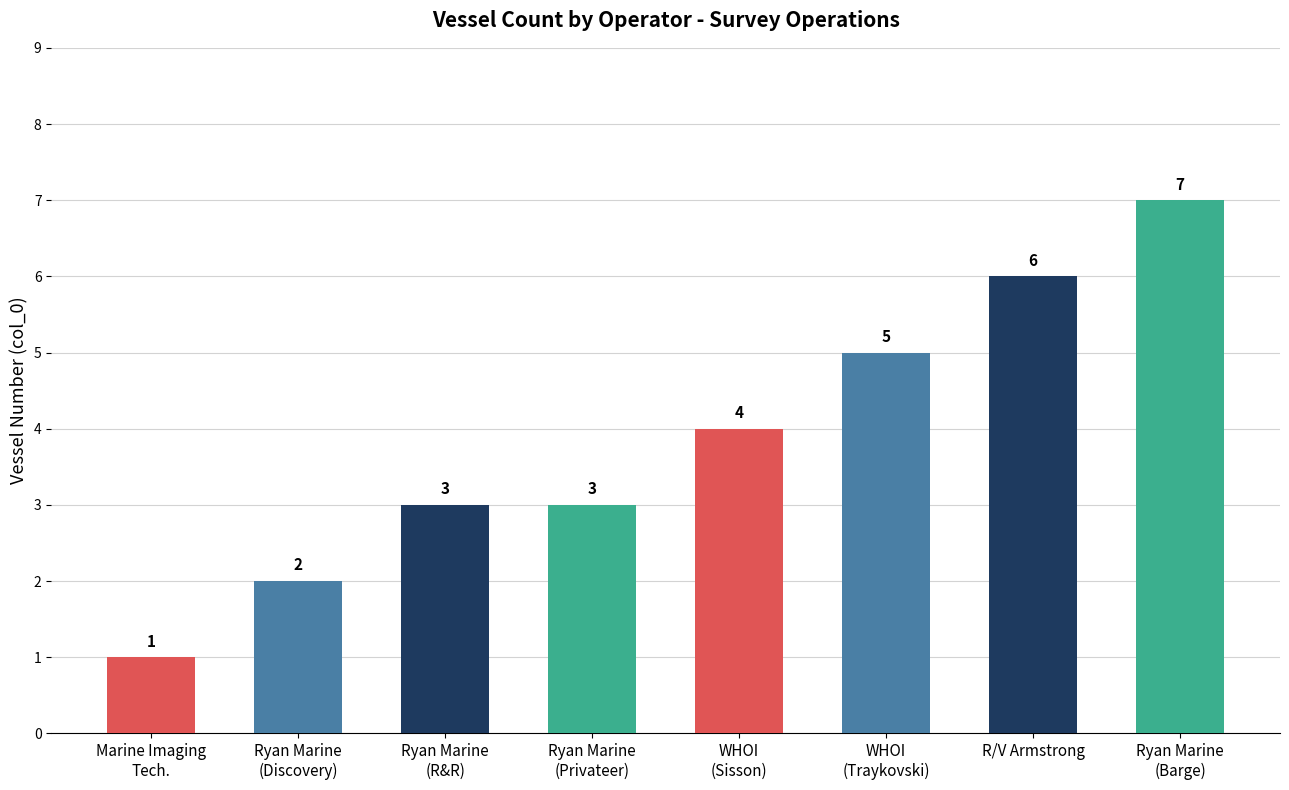

What is the label of the 4th bar from the left?

Ryan Marine (Privateer)